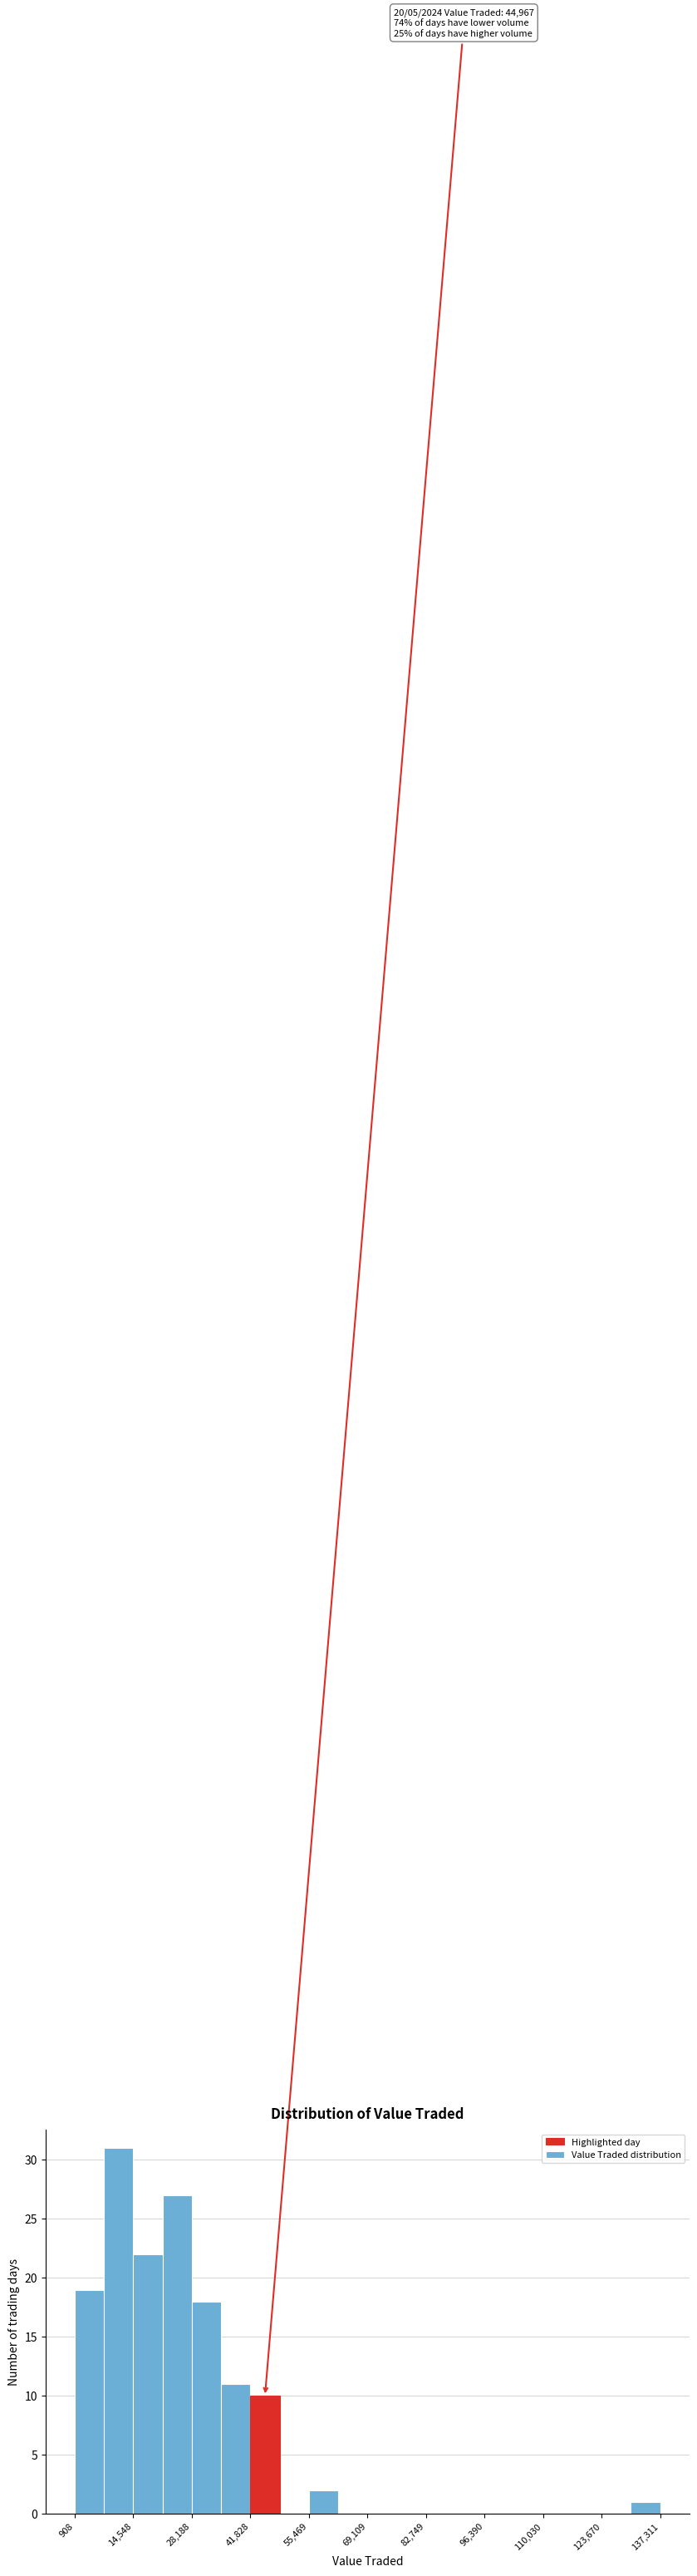

Read against the x-axis, roughly where is the centre of the tallest bar?

12000